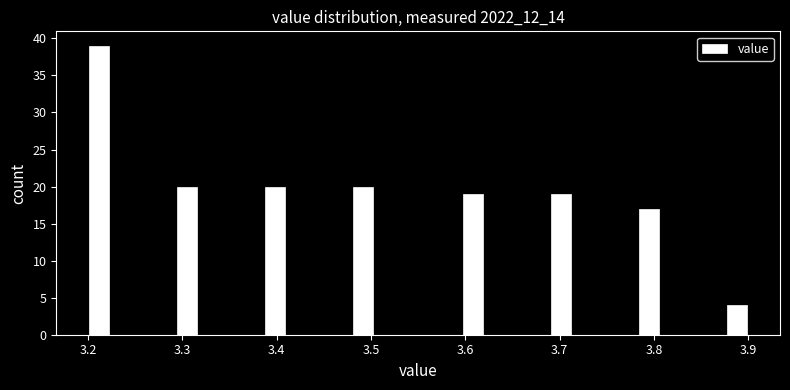

Around what value on the x-axis is the tallest bar? Give the approximate position of its centre, as read against the axis.

3.21